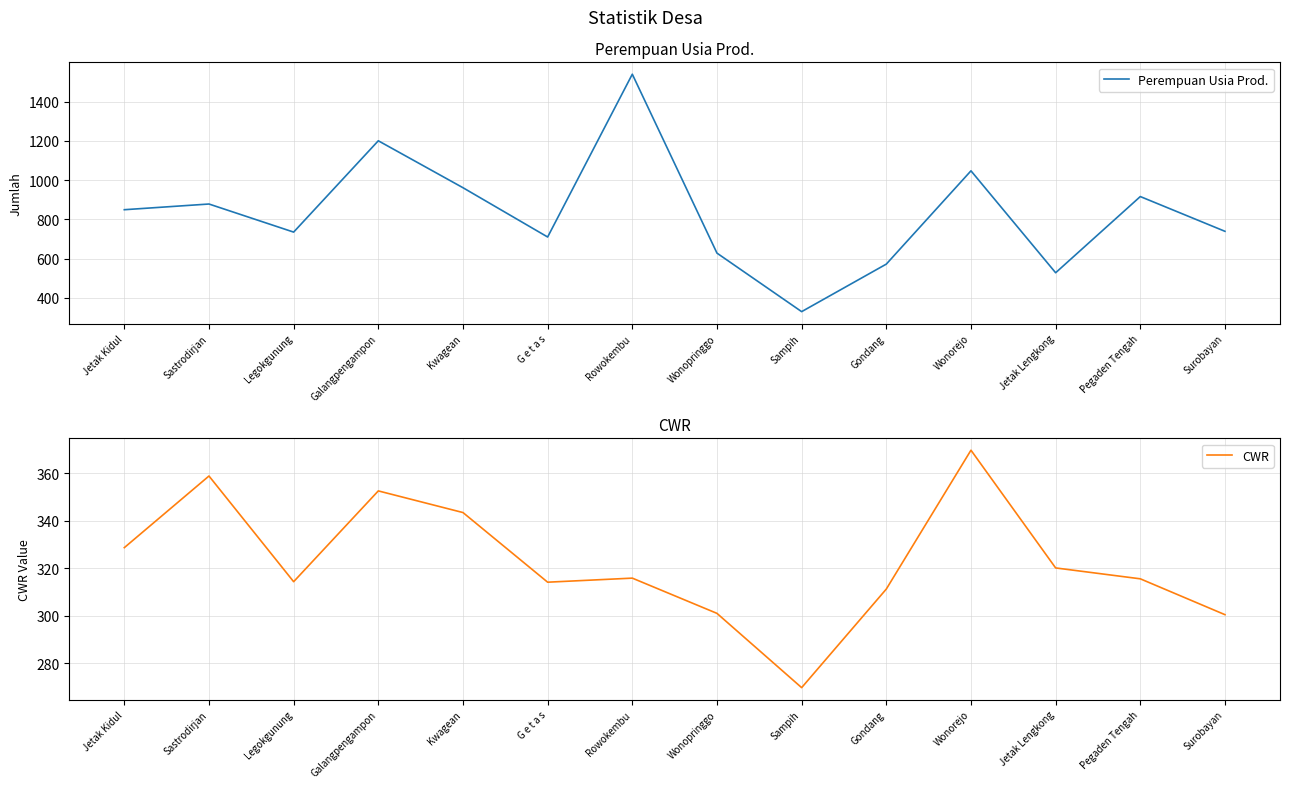

What is the total value across all series at Galangpengampon?

1552.5